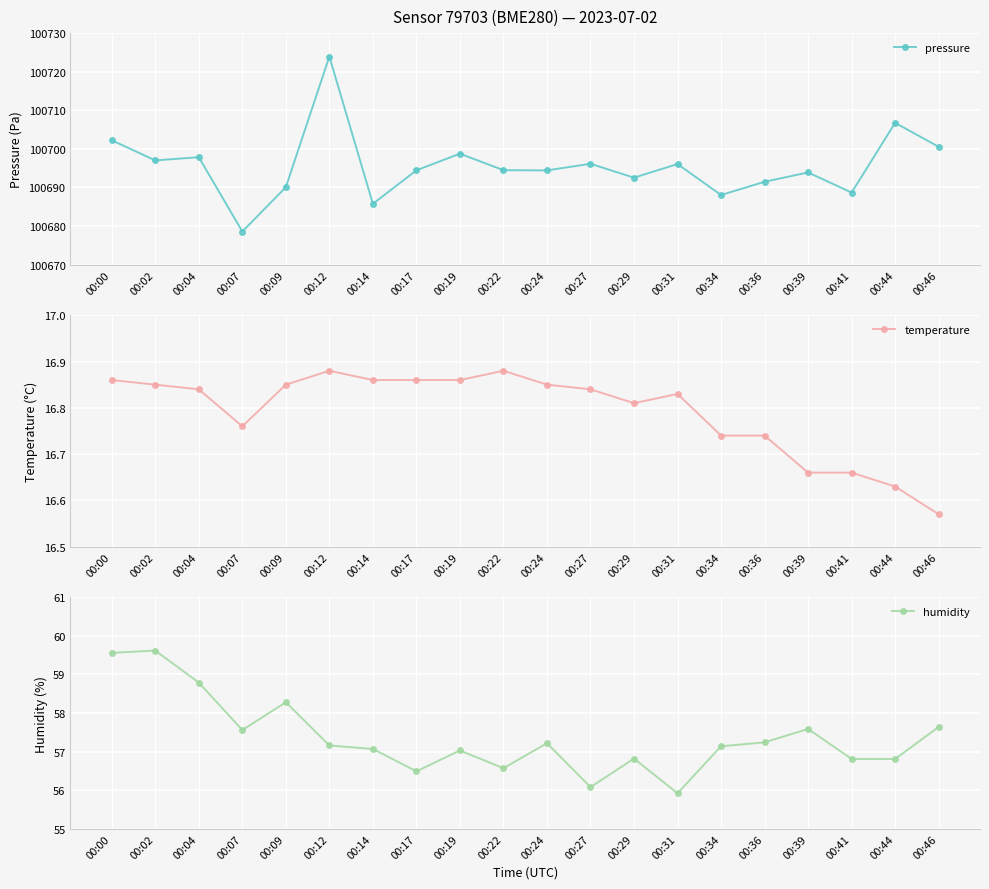

What is the value of the humidity point at the 13th from the left?

56.8